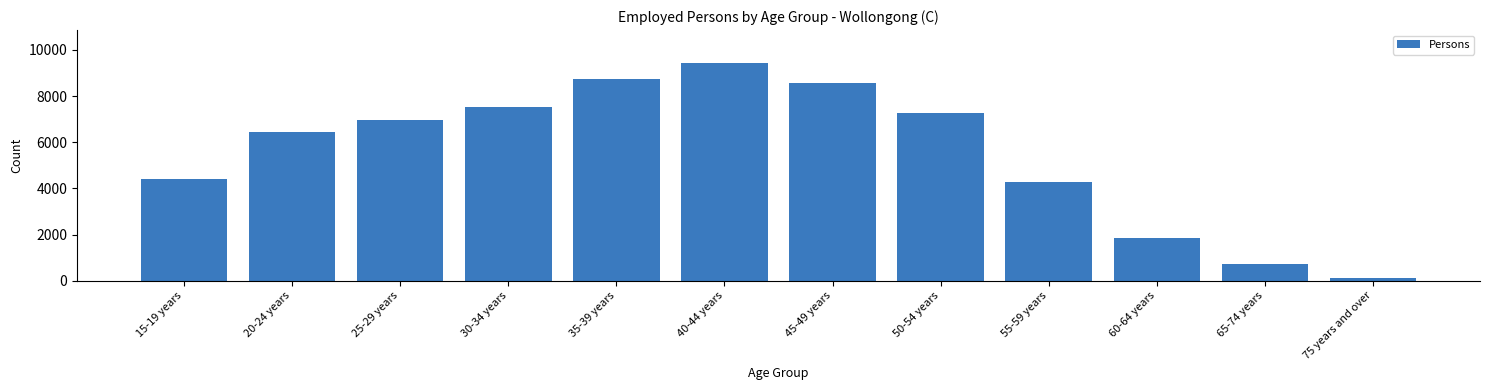

Reading left to right, what are all the values shown in this chart?

15-19 years=4419	20-24 years=6423	25-29 years=6981	30-34 years=7545	35-39 years=8738	40-44 years=9440	45-49 years=8572	50-54 years=7285	55-59 years=4296	60-64 years=1850	65-74 years=746	75 years and over=117